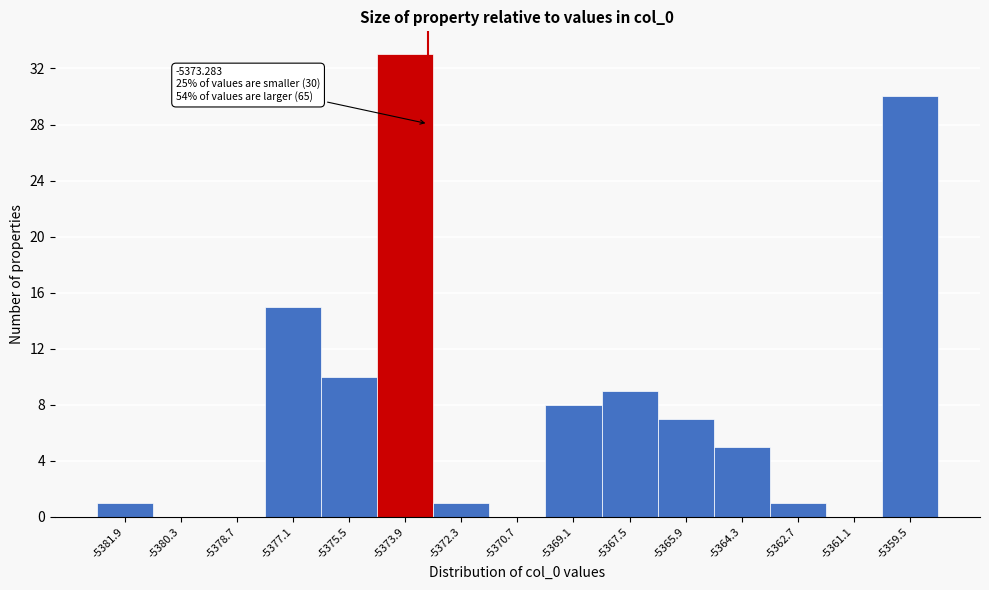

Over which range of the x-axis is the bar tallest?

-5374.8 to -5373.2